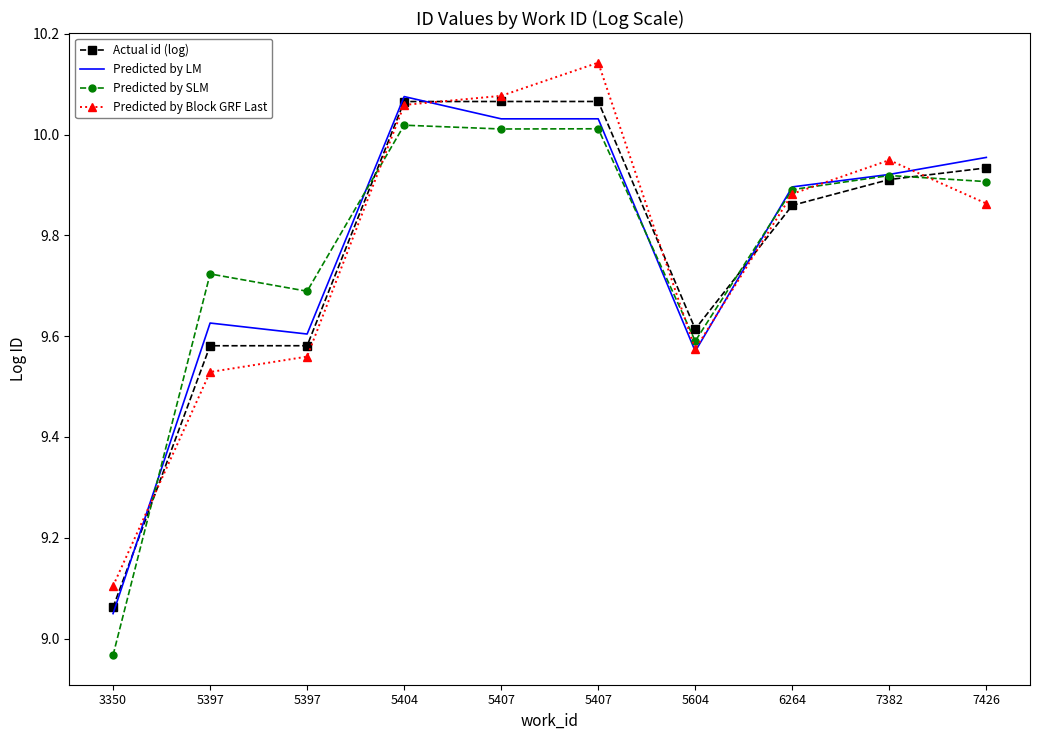

The value of Actual id (log) at 5604 is 9.6. True or false?

True